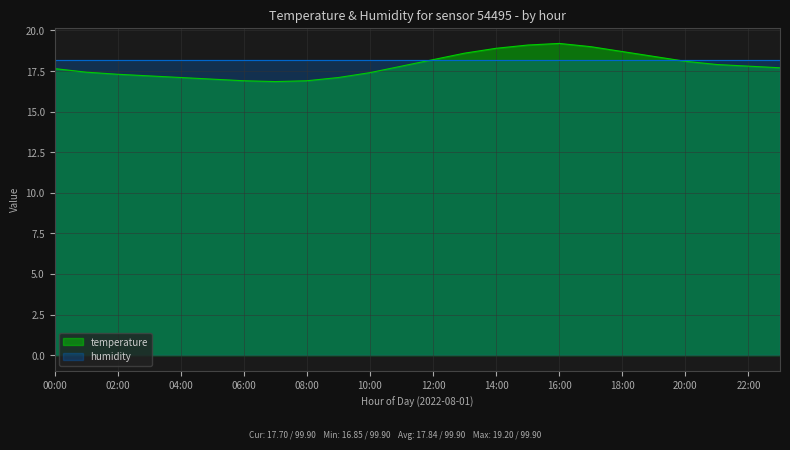

Reading left to right, what are all the values shown in this chart?

00:00=17.6	01:00=17.4	02:00=17.3	03:00=17.2	04:00=17.1	05:00=17.0	06:00=16.9	07:00=16.9	08:00=16.9	09:00=17.1	10:00=17.4	11:00=17.8	12:00=18.2	13:00=18.6	14:00=18.9	15:00=19.1	16:00=19.2	17:00=19.0	18:00=18.7	19:00=18.4	20:00=18.1	21:00=17.9	22:00=17.8	23:00=17.7